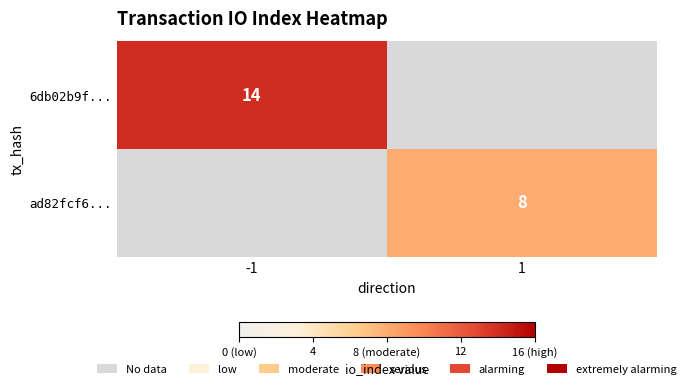

True or false: 6db02b9f... has a value of 24 at -1.

False